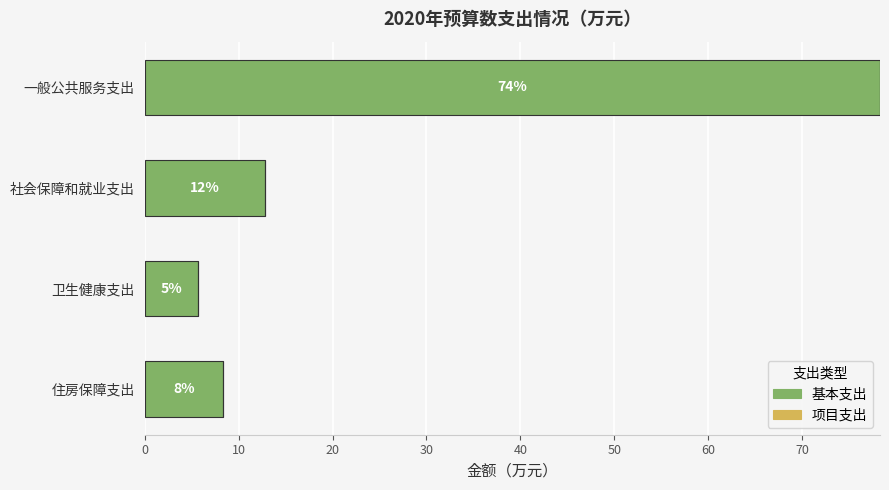

Does the chart contain any negative values?

No